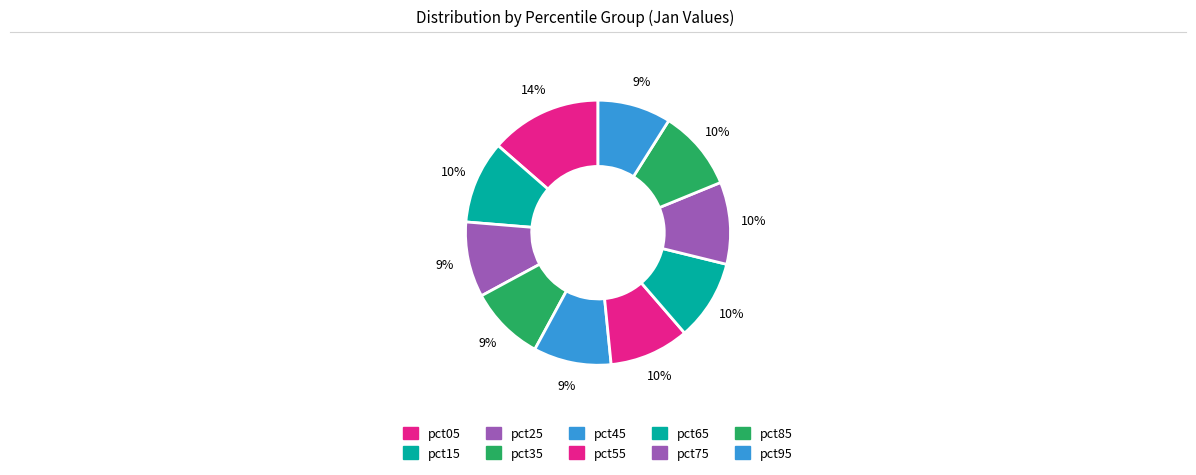

What percentage do pct65 and pct75 together represent?

19.9%